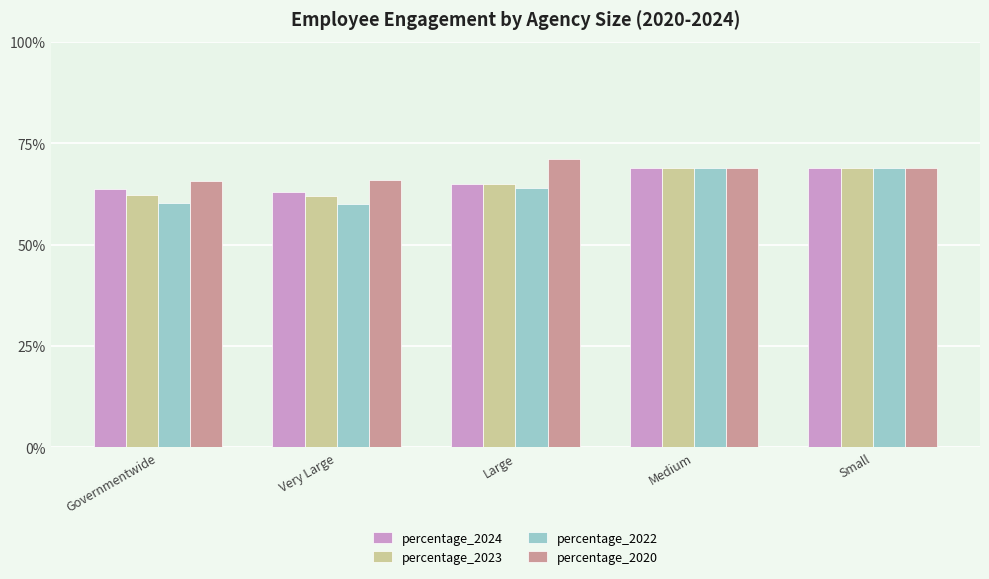

What are all the series names shown in the legend?

percentage_2024, percentage_2023, percentage_2022, percentage_2020